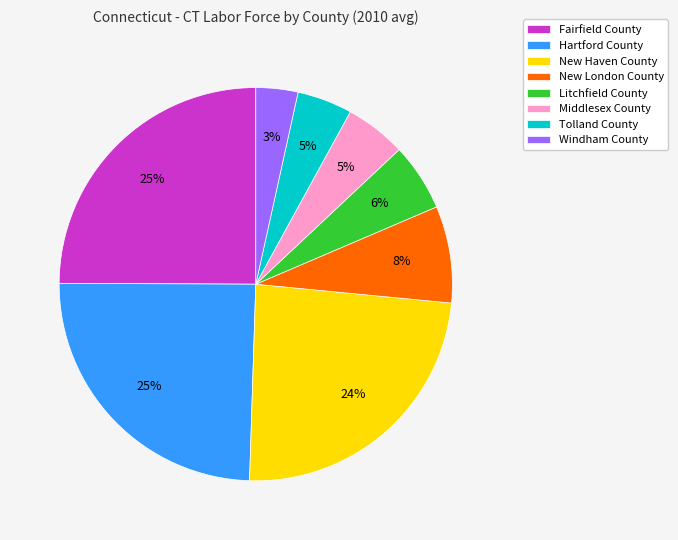

To the nearest percent, what portion does Middlesex County represent?

5%